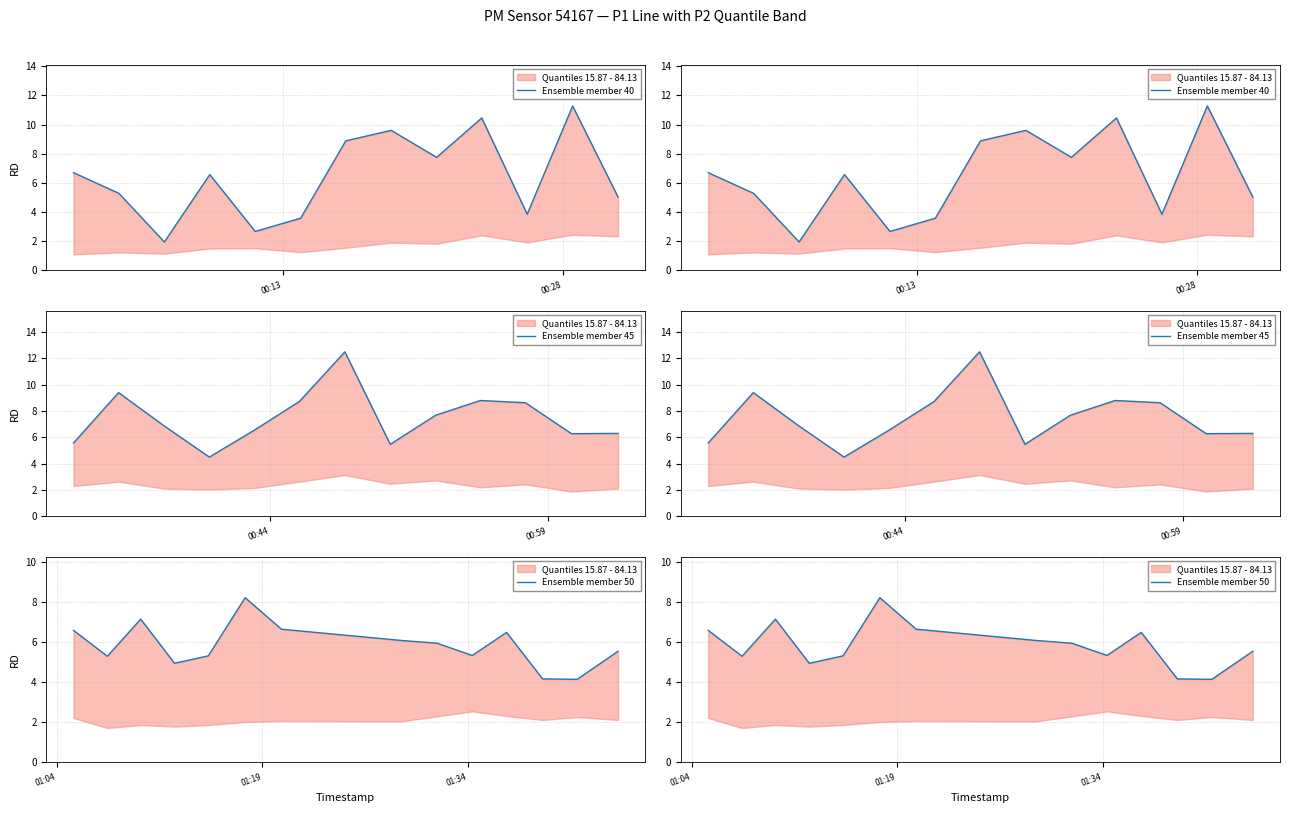

Reading left to right, list all the values displayed in this chart.

P1: 6.7	5.3	1.9	6.6	2.7	3.6	8.9	9.6	7.8	10.4	3.9	11.3	5.0	5.6	9.4	6.9	4.5	6.5	8.7	12.5	5.5	7.7	8.8	8.6	6.3	6.3	6.6	5.3	7.1	4.9	5.3	8.2	6.6	6.1	5.9	5.3	6.5	4.2	4.1	5.5
P2: 1.1	1.2	1.1	1.5	1.5	1.2	1.6	1.9	1.8	2.4	1.9	2.5	2.3	2.3	2.6	2.1	2.0	2.1	2.6	3.1	2.5	2.7	2.2	2.4	1.9	2.1	2.2	1.7	1.9	1.8	1.9	2.0	2.0	2.0	2.3	2.5	2.3	2.1	2.2	2.1